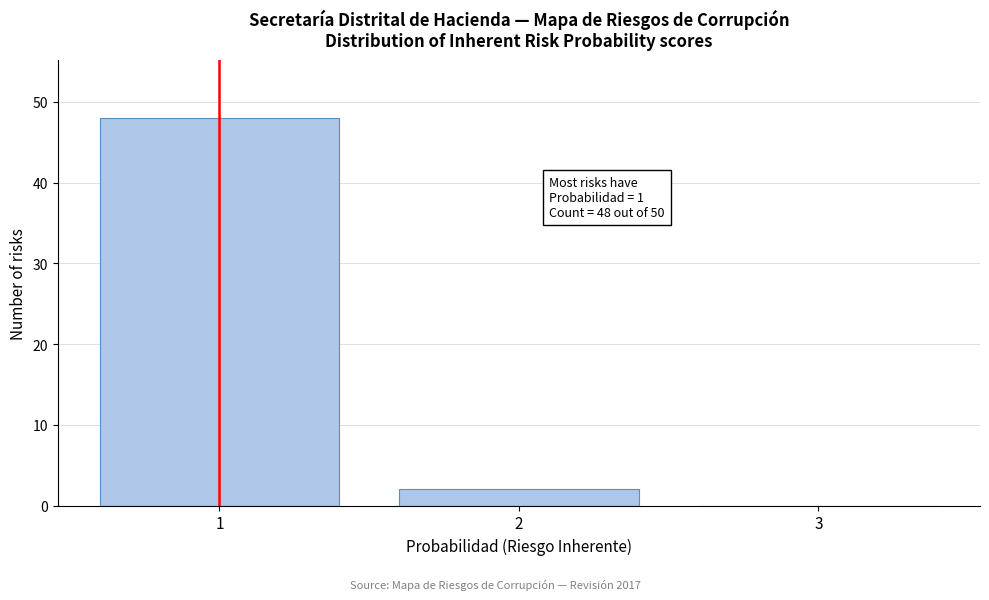

Which range on the x-axis has the tallest bar?

0.5 to 1.5